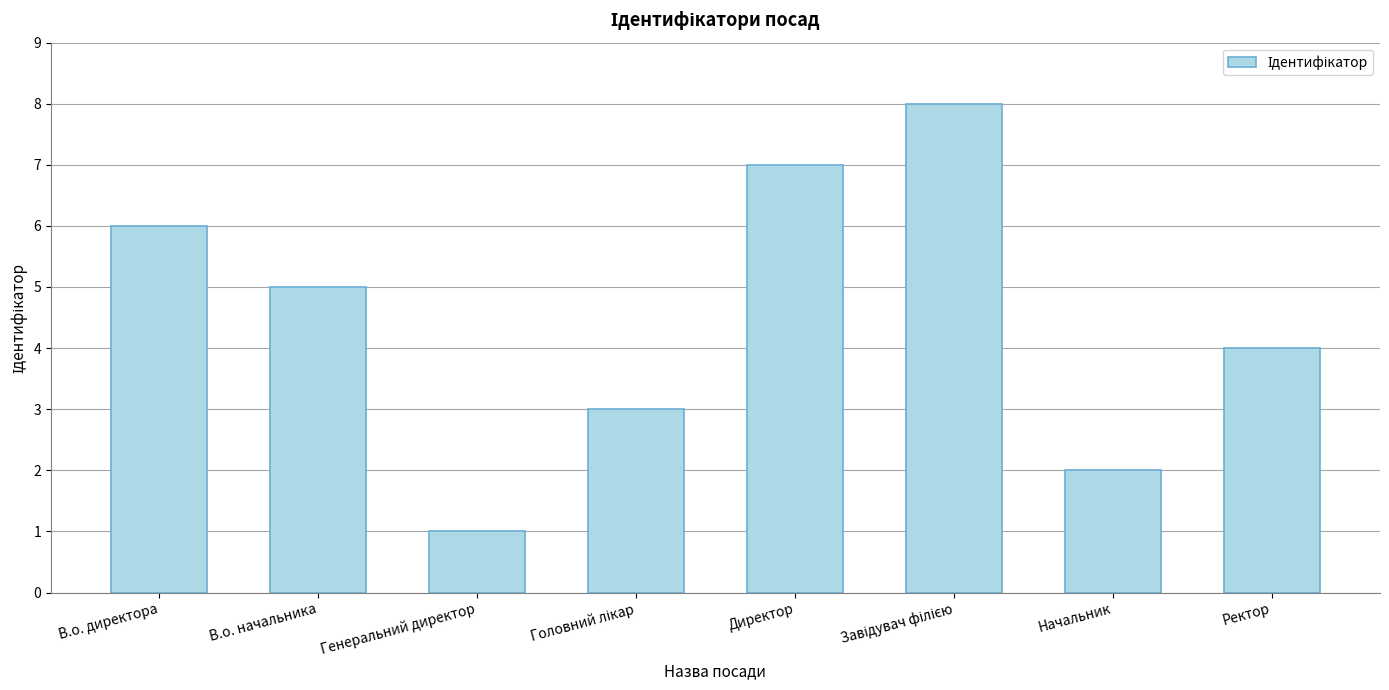

How many values are between 3 and 7?

5